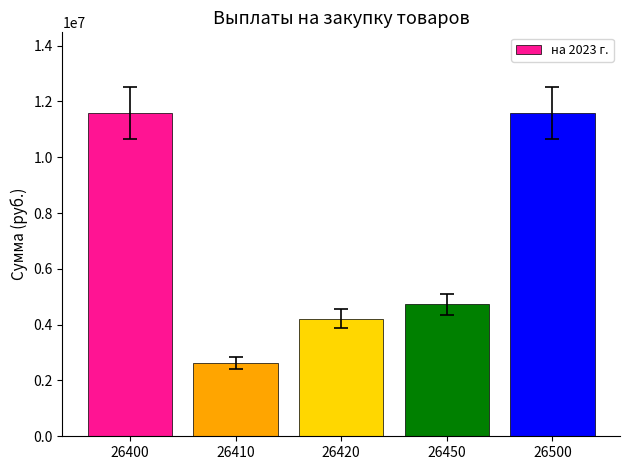

What is the value of the 2nd bar from the left?

2637757.4